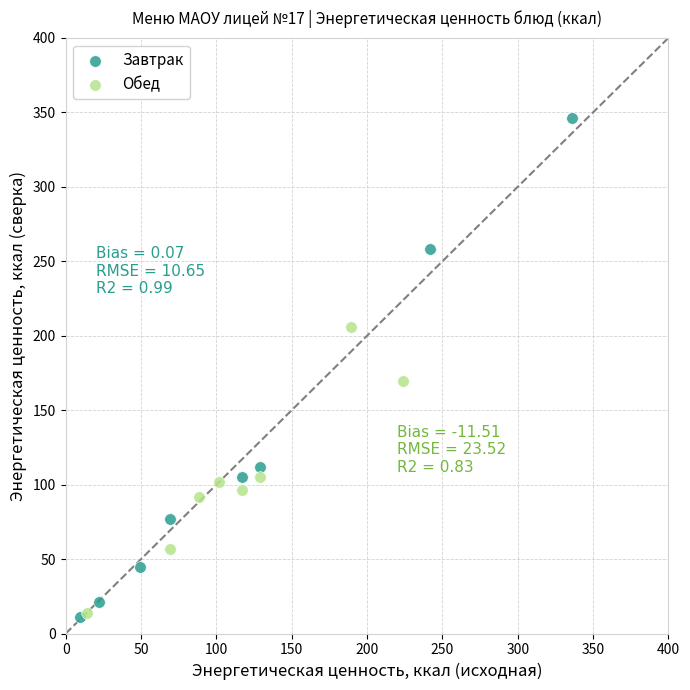

Which series has the largest Y range (max minus min)?

Завтрак